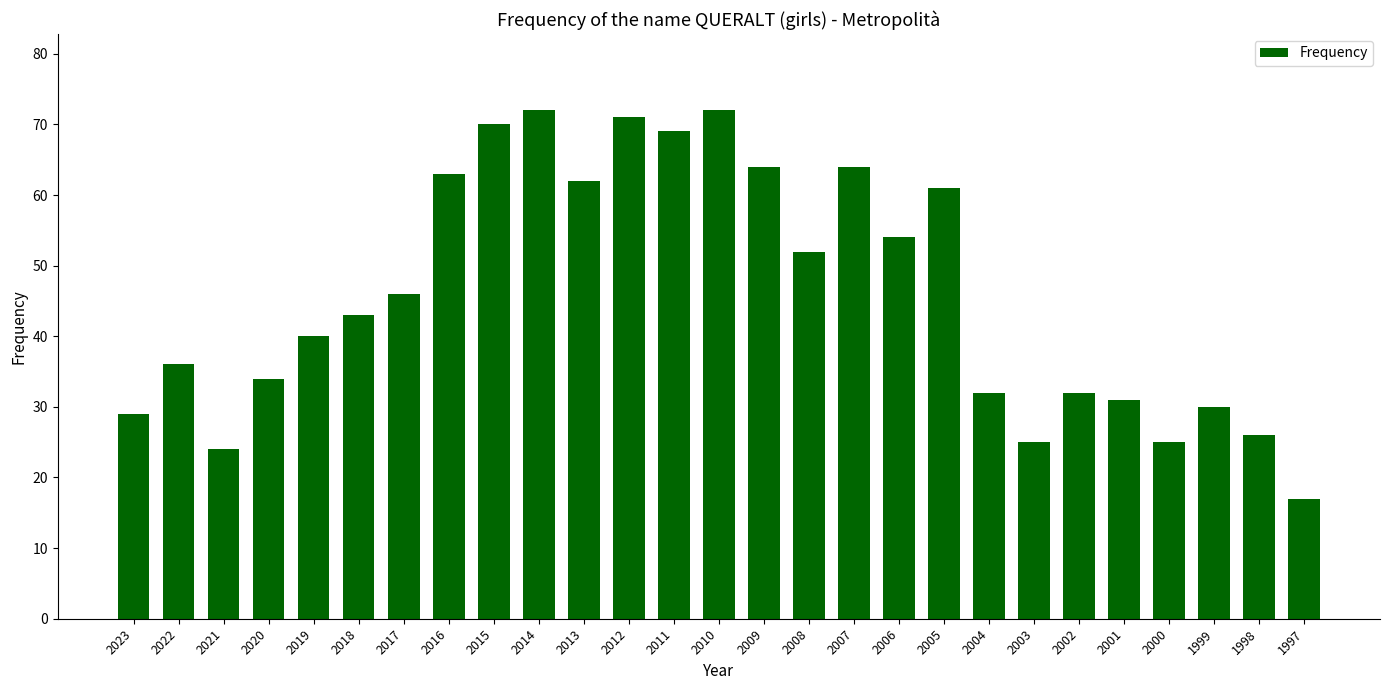

What is the average value?

46